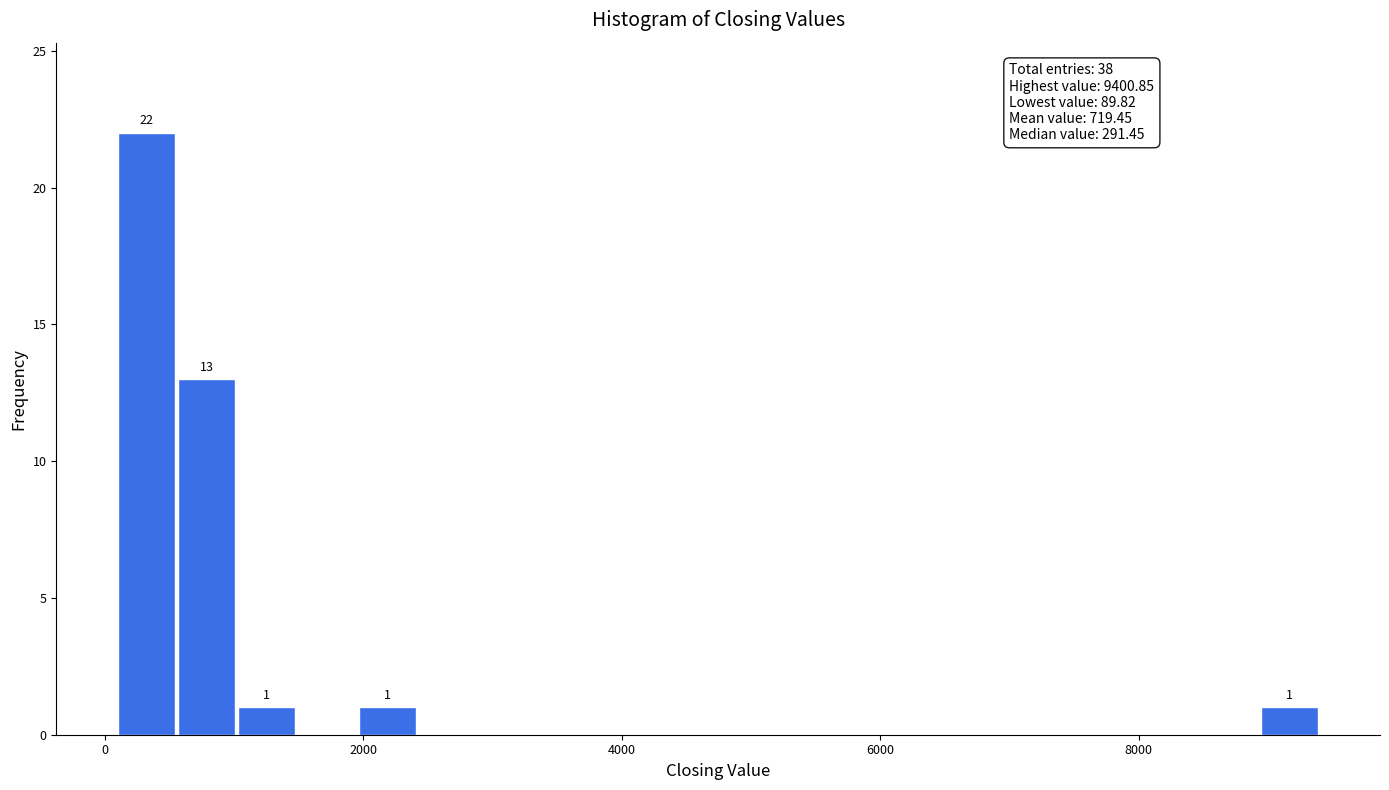

Around what value on the x-axis is the tallest bar? Give the approximate position of its centre, as read against the axis.

400